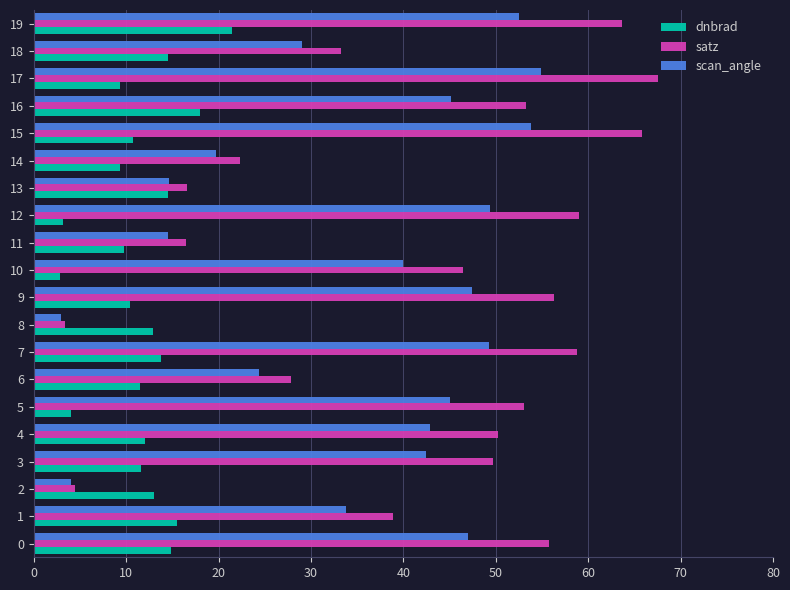

What are all the series names shown in the legend?

dnbrad, satz, scan_angle